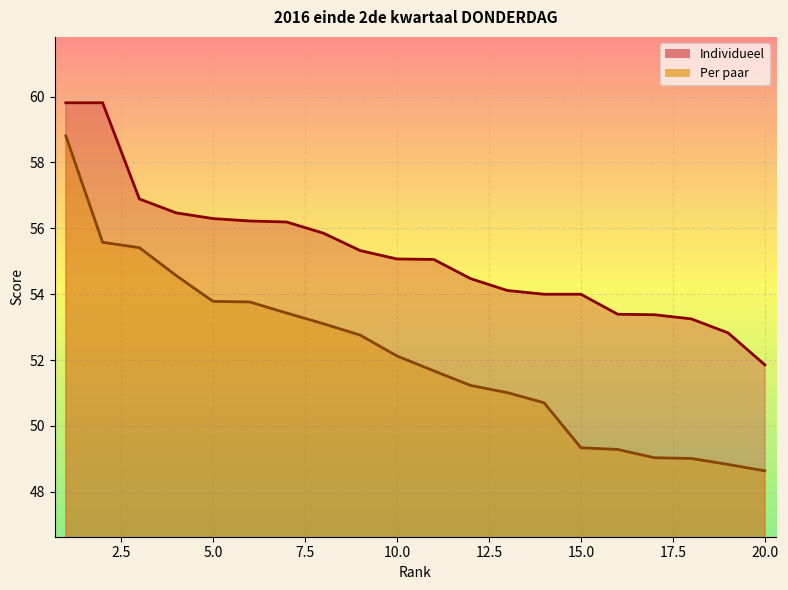

At which label is Individueel closest to 55?

11